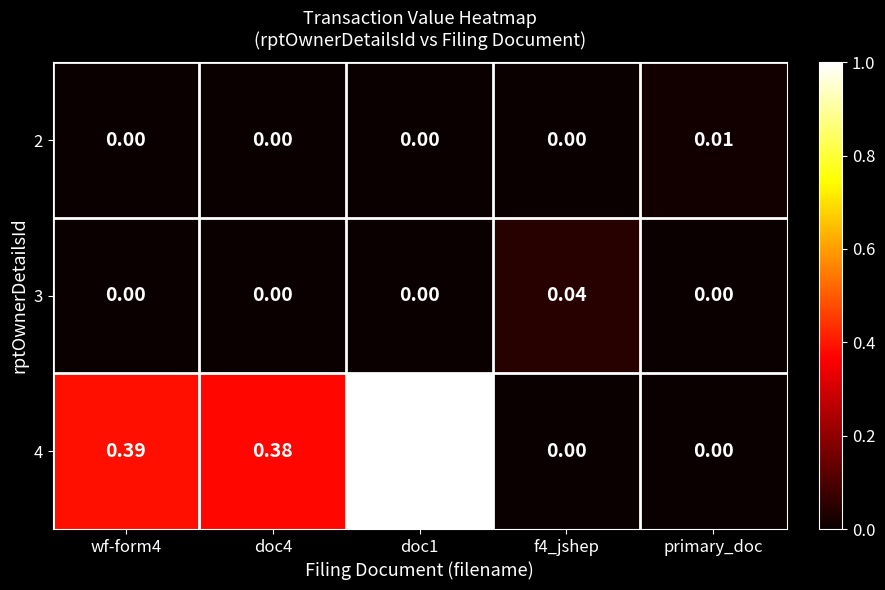

Which series has the largest total across all categories?

4